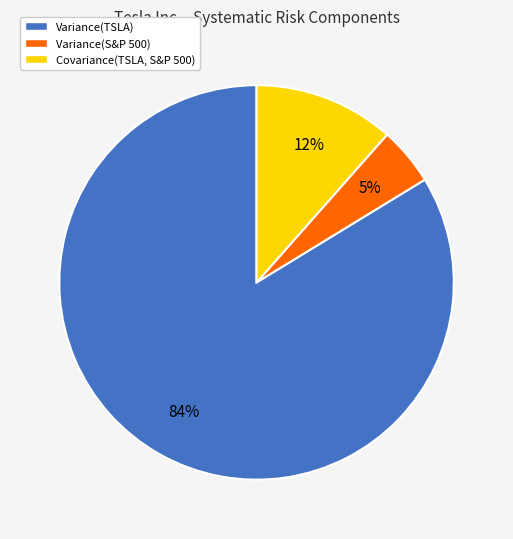

Rank the categories by value from highest to lowest.

Variance(TSLA), Covariance(TSLA, S&P 500), Variance(S&P 500)